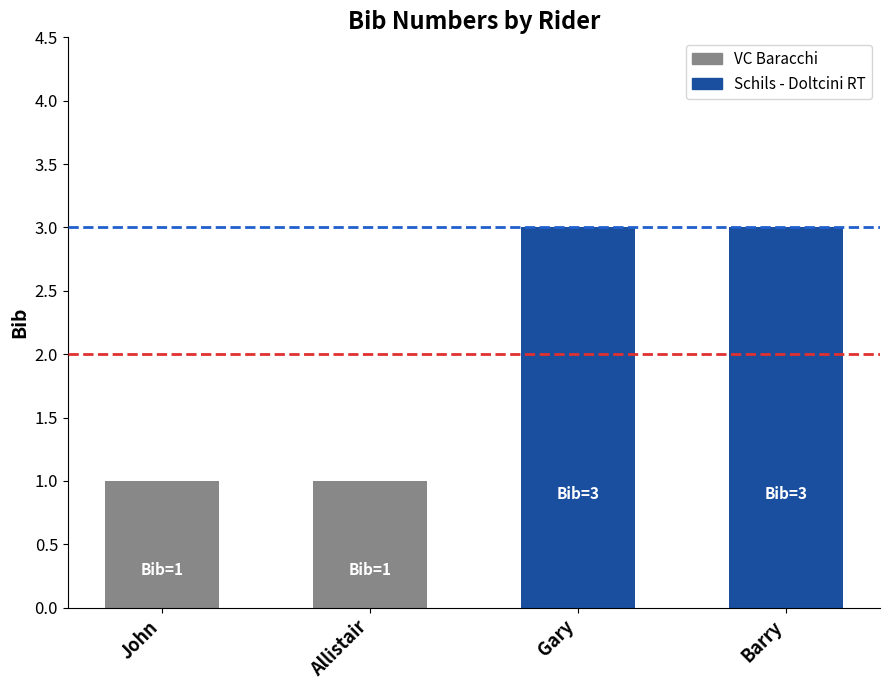

Is it true that the value at Allistair is 1?

True